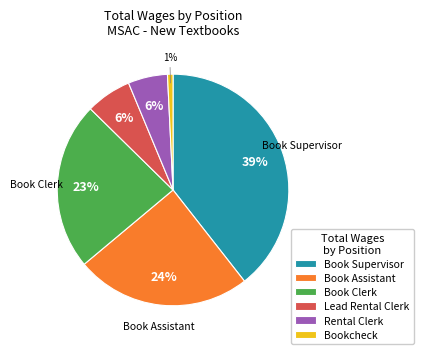

Is there a majority slice in this chart?

No